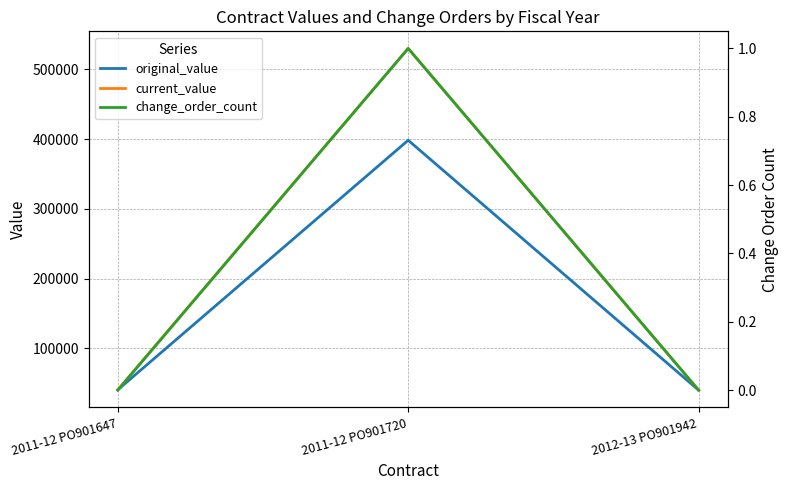

What position from the left is 2011-12 PO901720?

2